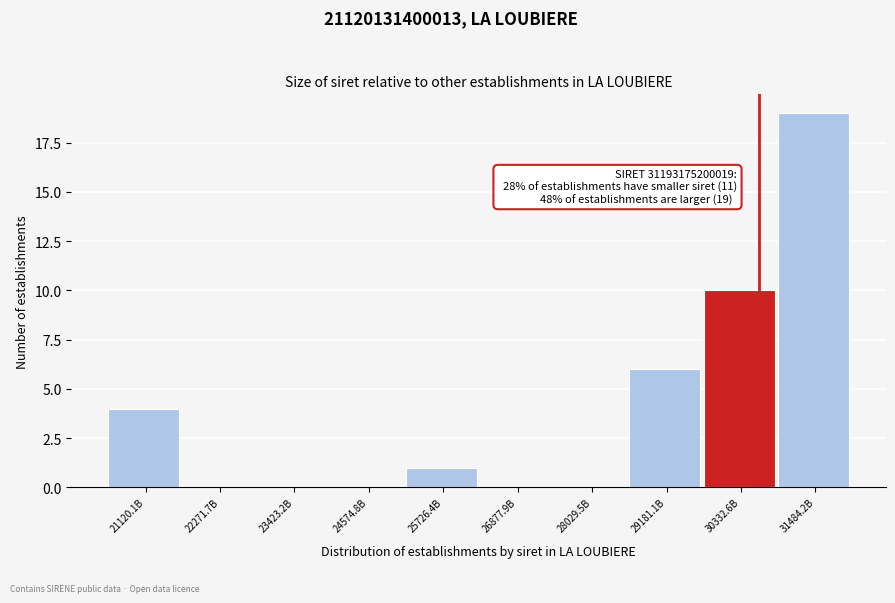

Reading left to right, extract all data points from this chart.

21120.1B=4	22271.7B=0	23423.2B=0	24574.8B=0	25726.4B=1	26877.9B=0	28029.5B=0	29181.1B=6	30332.6B=10	31484.2B=19